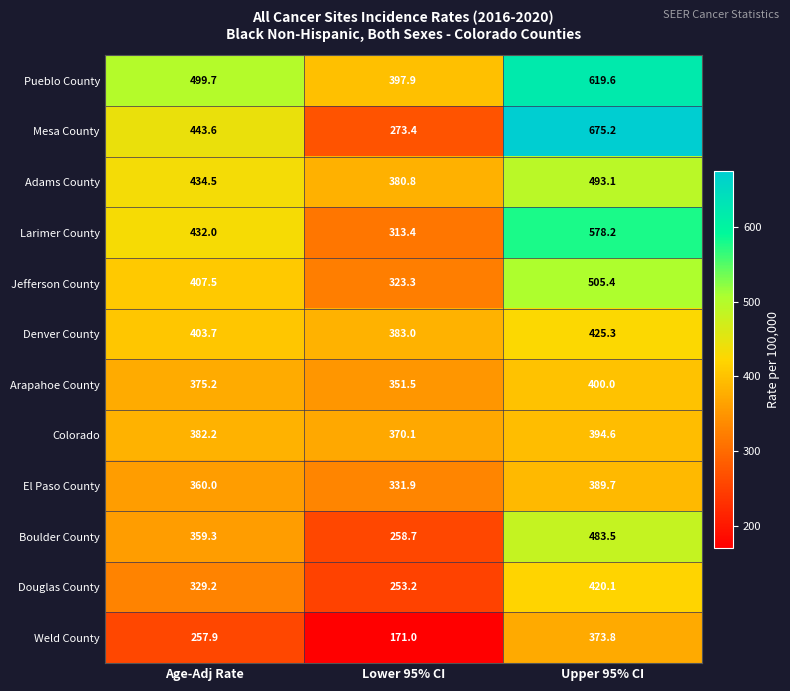

The Boulder County series shows 359.3 at Age-Adj Rate. True or false?

True